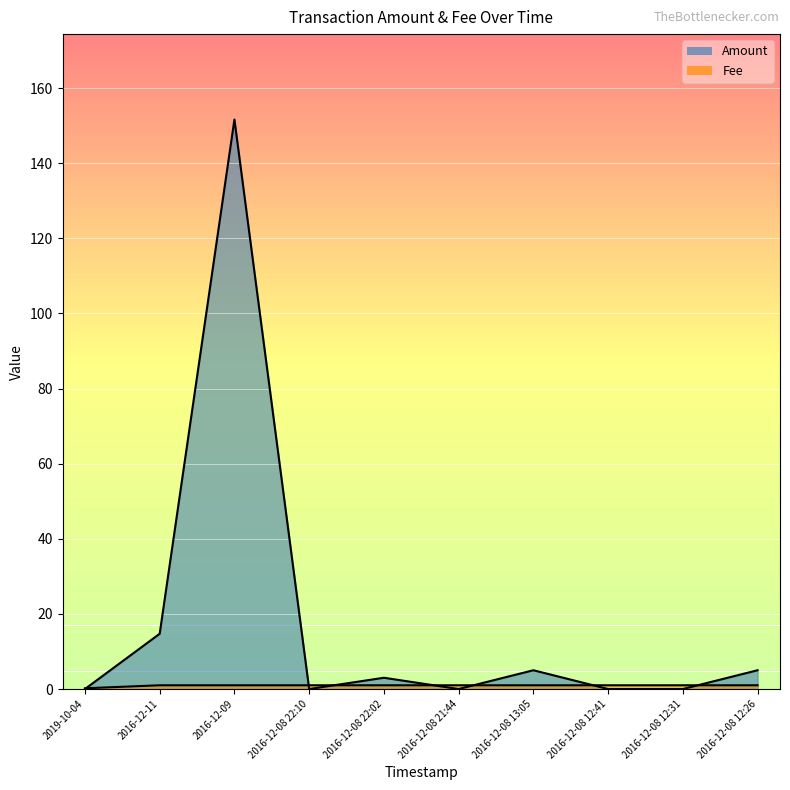

What is the label of the 3rd point from the right?

2016-12-08 12:41